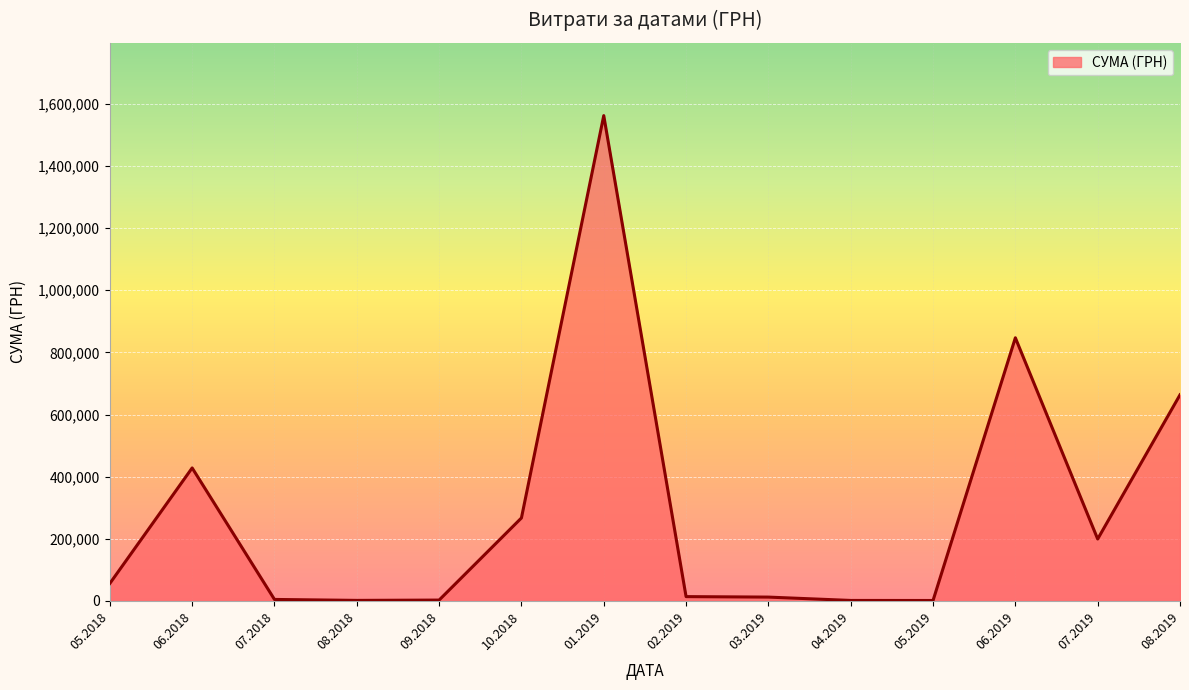

Which has a higher value, 07.2019 or 10.2018?

10.2018